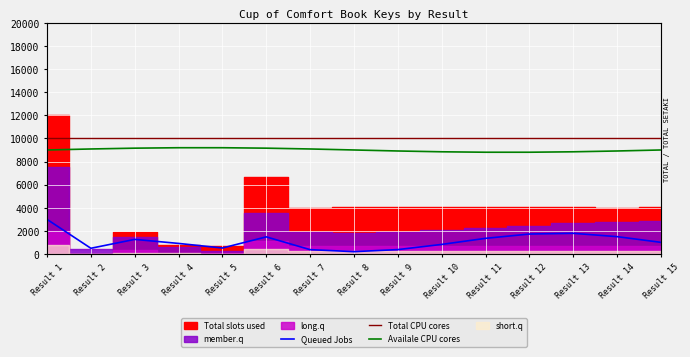

Is it true that Availale CPU cores equals 2035.2 at Result 3?

False